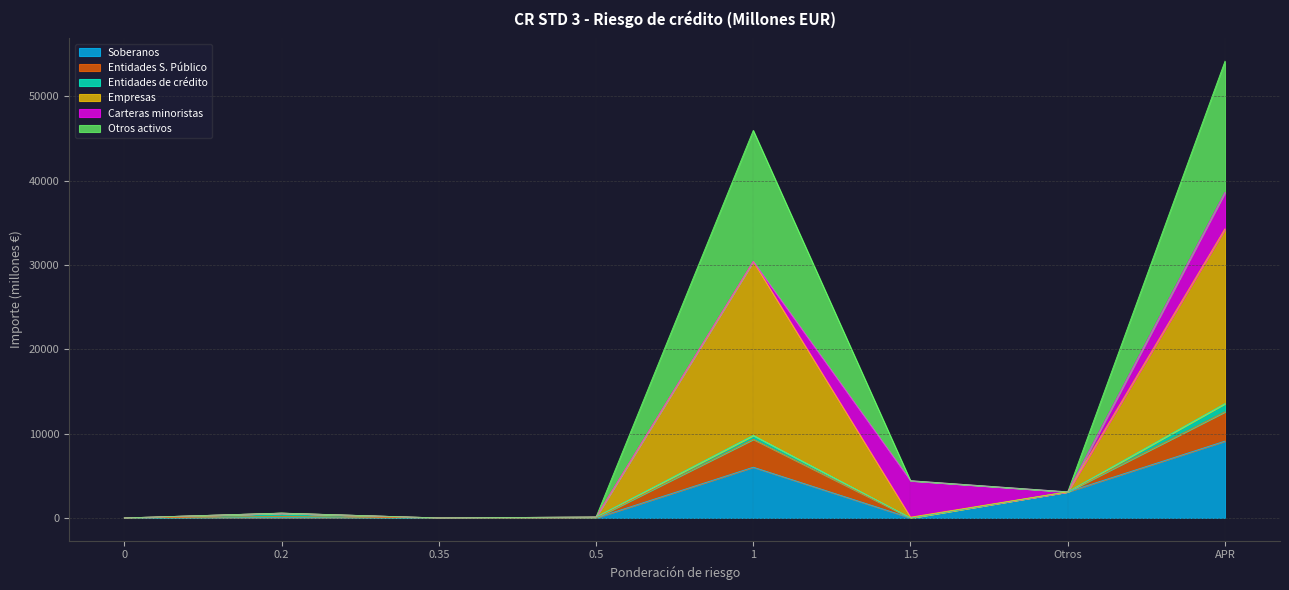

What are all the series names shown in the legend?

Soberanos, Entidades S. Público, Entidades de crédito, Empresas, Carteras minoristas, Otros activos